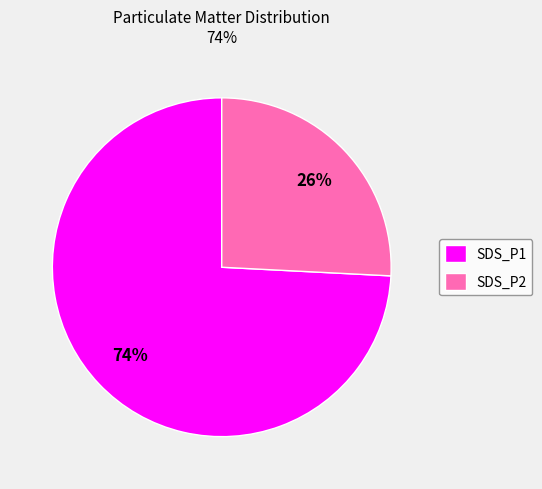

Rank the categories by value from highest to lowest.

SDS_P1, SDS_P2